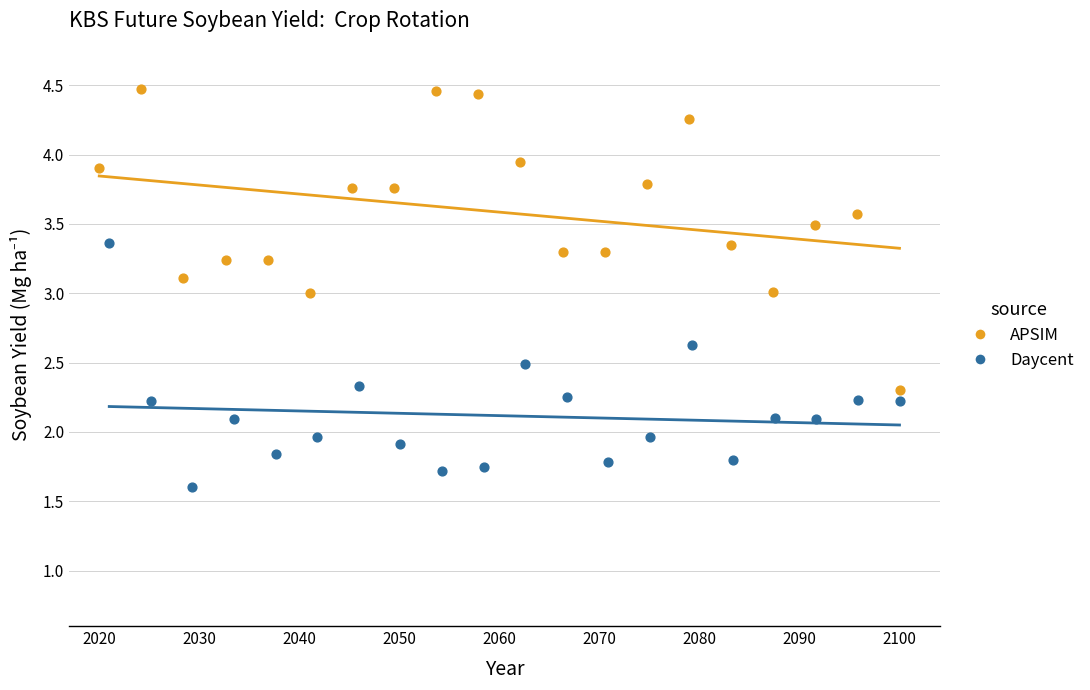

Which series reaches the minimum Y coordinate?

Daycent